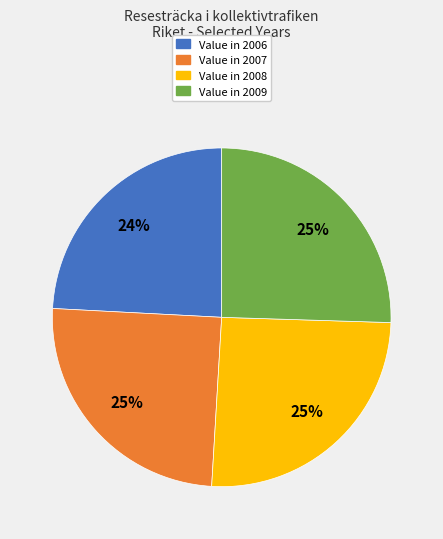

Combined, do Value in 2007 and Value in 2008 account for over 50%?

Yes